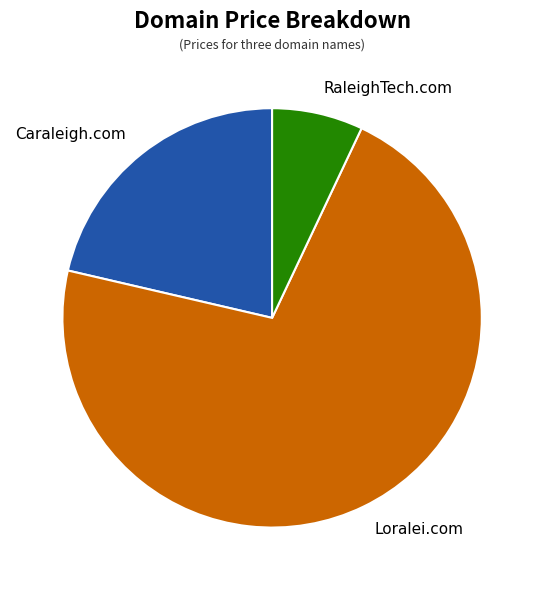

To the nearest percent, what is the difference between the RaleighTech.com and Caraleigh.com slice percentages?

14%